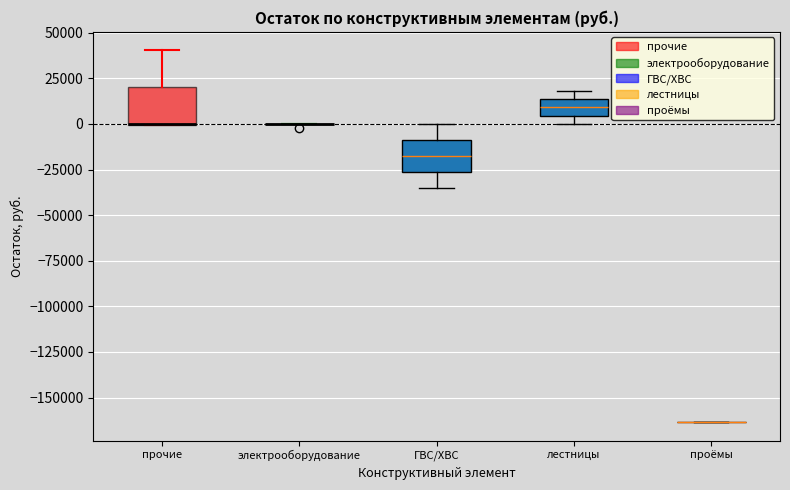

Reading left to right, transcribe this box plot: for each box, give where its median line is, the range the box spans, and where its two whiskers end, as read against the y-axis. The values are not printed on the chart, so give them approximately, as read against the axis.

прочие: median 0 (drawn on the box's lower edge), box 0 to 20000, whiskers 0 to 40000
электрооборудование: box collapsed to a line at 0, whiskers 0 to 0
ГВС/ХВС: median -15000, box -25000 to -10000, whiskers -35000 to 0
лестницы: median 10000, box 5000 to 15000, whiskers 0 to 20000
проёмы: box collapsed to a line at -165000, whiskers -165000 to -165000